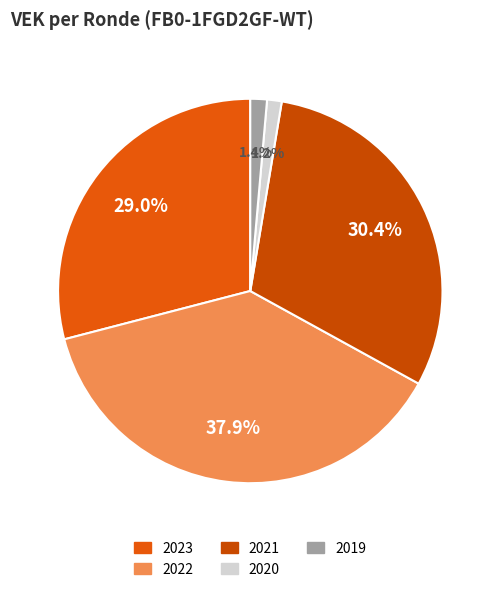

How many segments does this pie chart have?

5